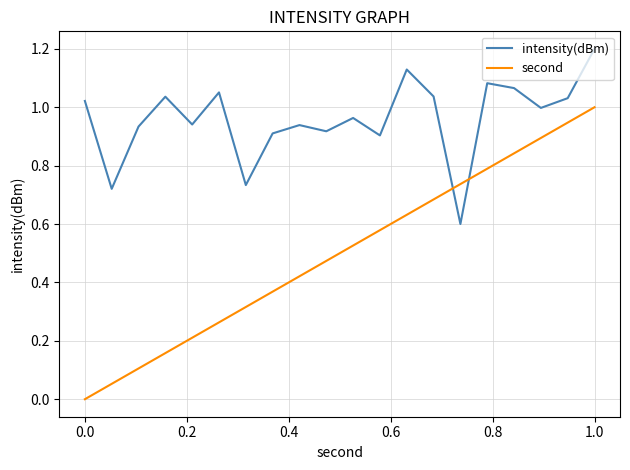

At how many categories does at least one series exceed 0?

20